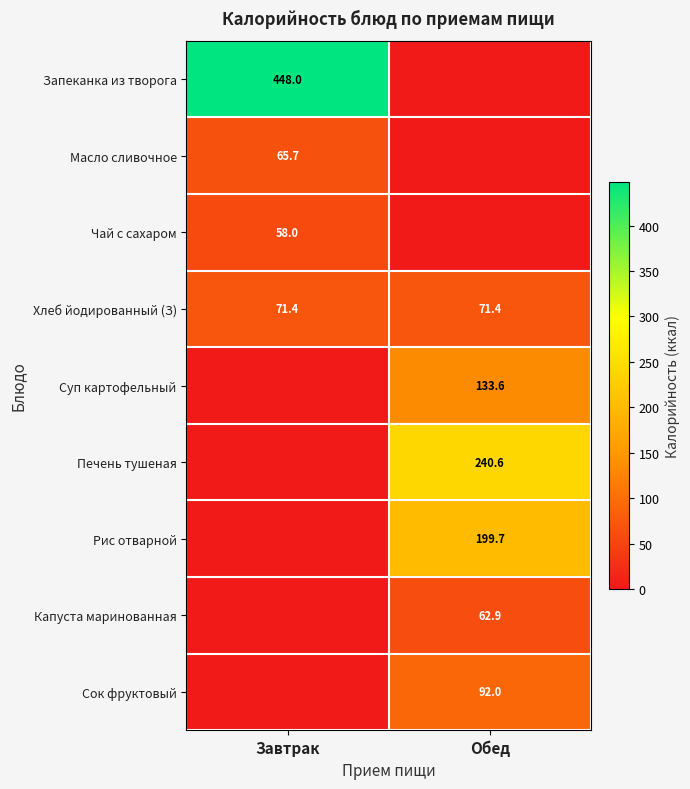

The Чай с сахаром series shows 30.5 at Завтрак. True or false?

False